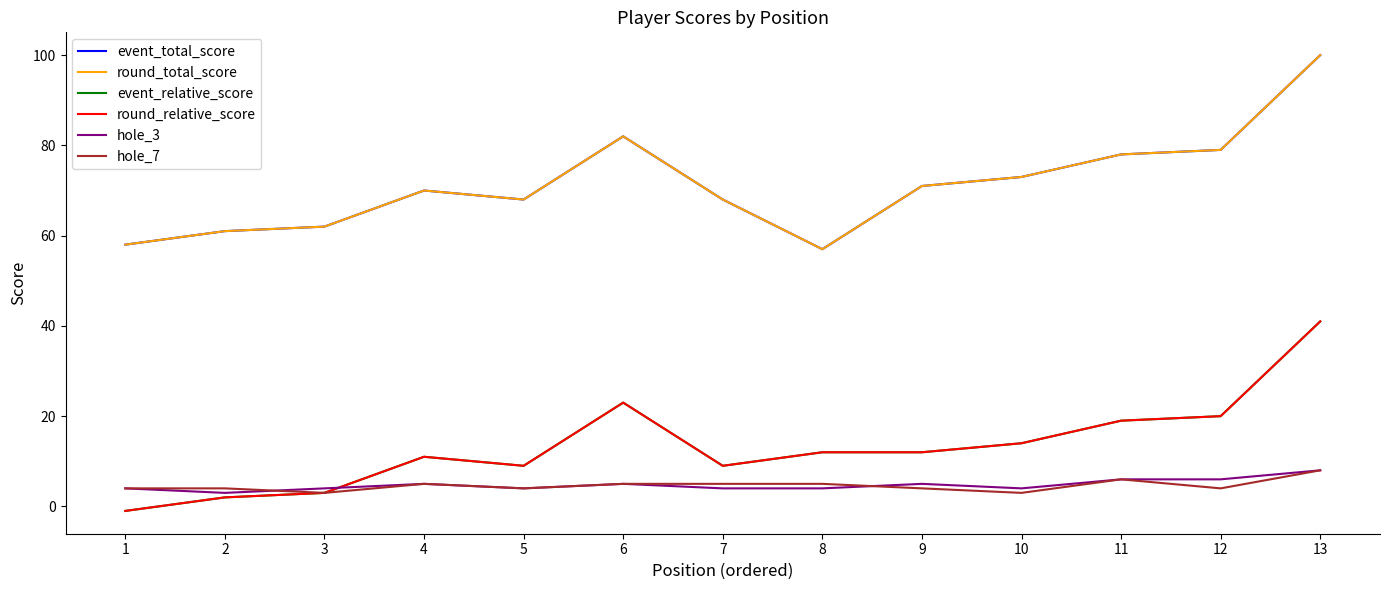

True or false: event_total_score has a value of 37 at 3.

False